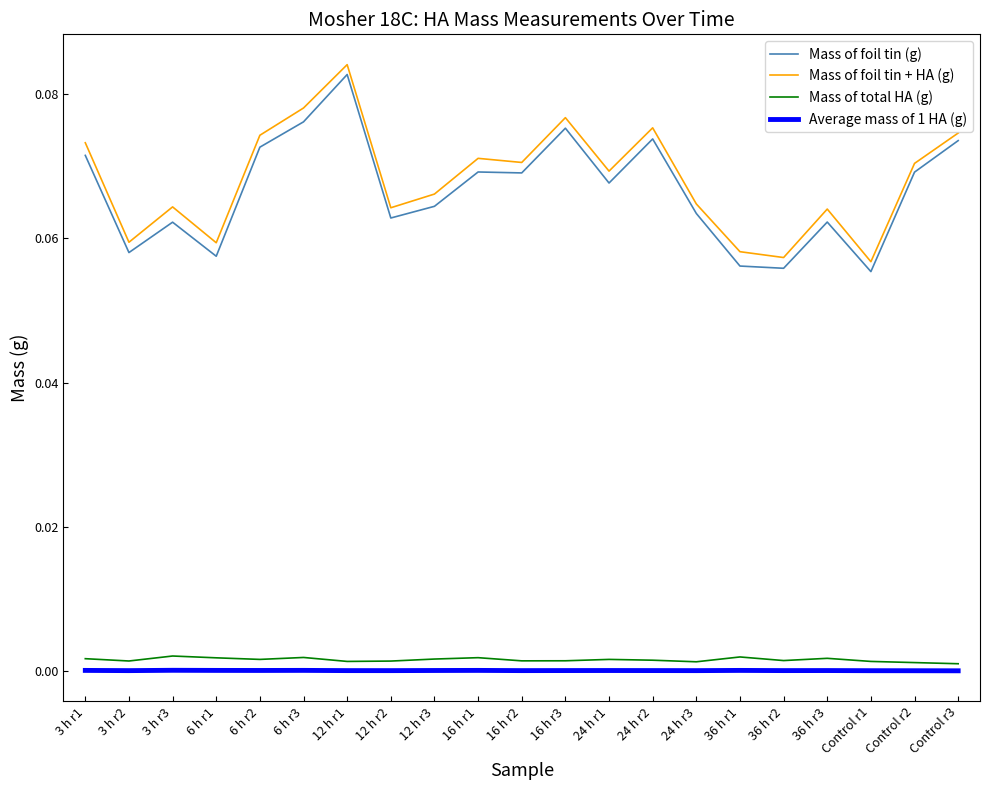

The value of Average mass of 1 HA (g) at 6 h r1 is 0.0. True or false?

True